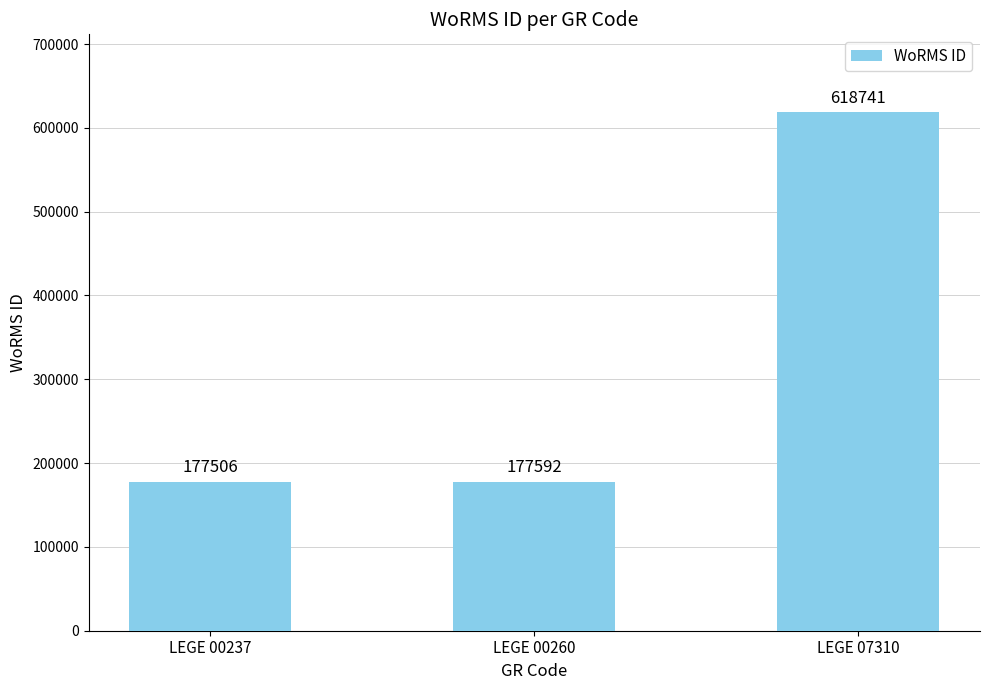

How many categories are shown in the chart?

3